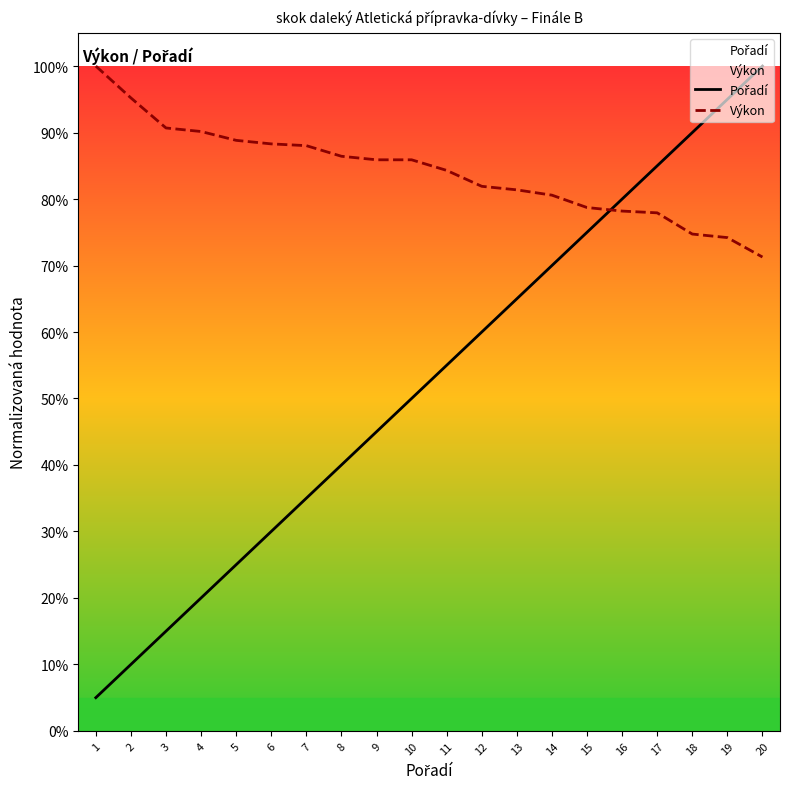

Where does the Výkon series first go above 85?

1